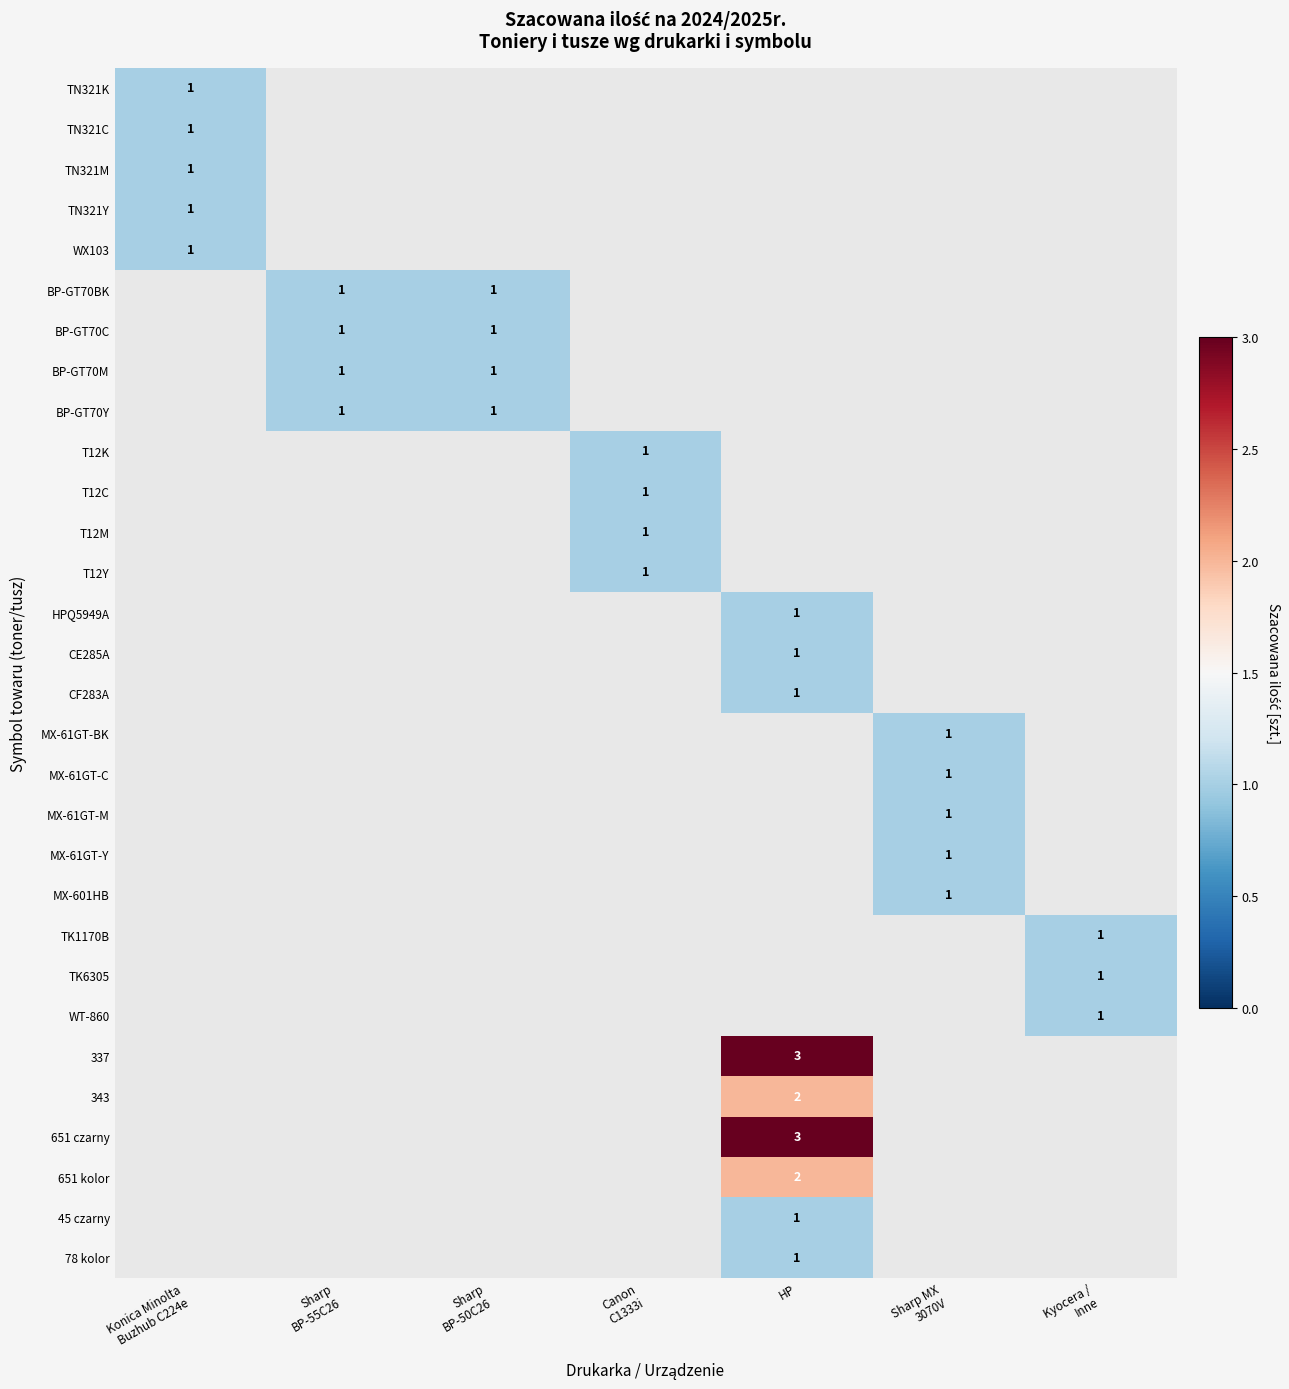

How many data points does each series have?

7